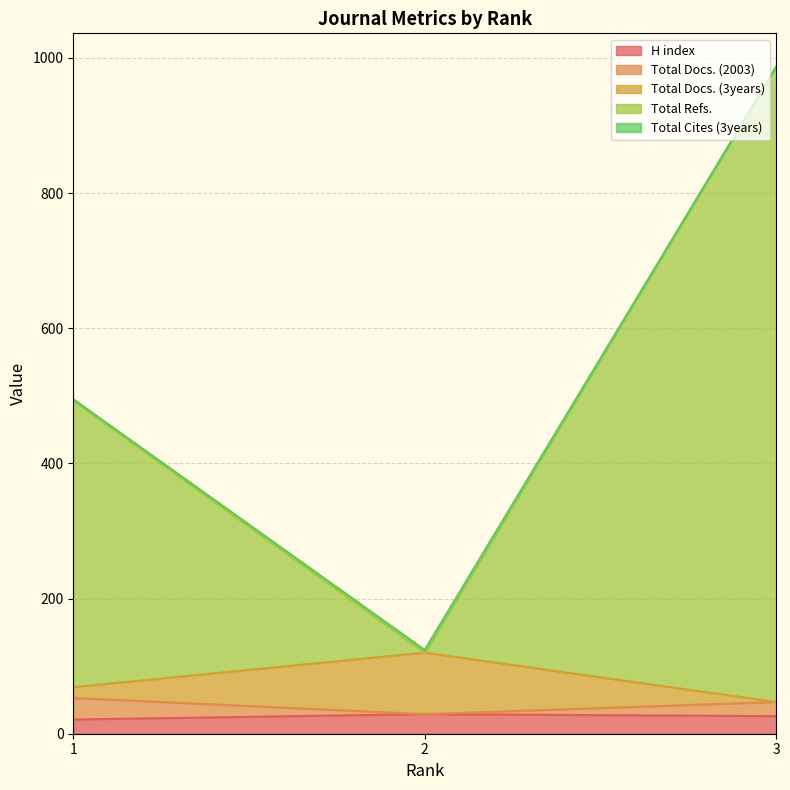

Reading left to right, list all the values displayed in this chart.

H index: 21	29	26
Total Docs. (2003): 53	29	47
Total Docs. (3years): 69	120	47
Total Refs.: 493	120	987
Total Cites (3years): 495	124	987